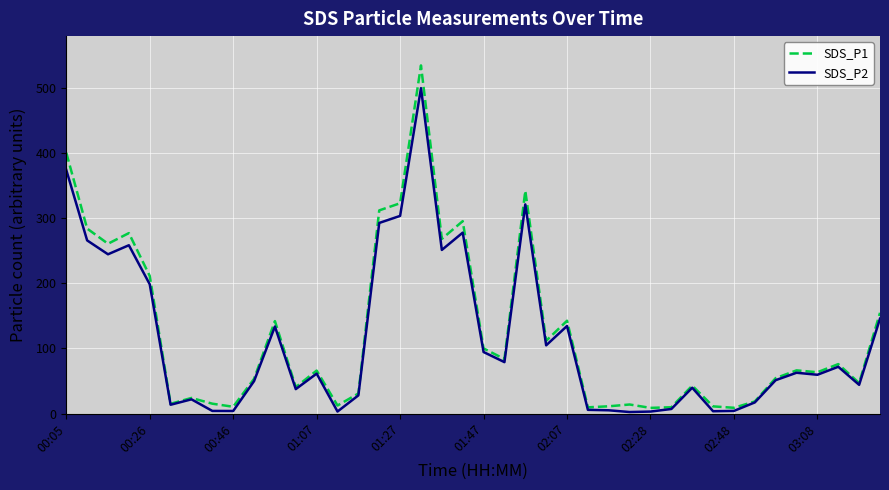

What is the difference between the maximum and minimum values in the SDS_P1 series?

526.2